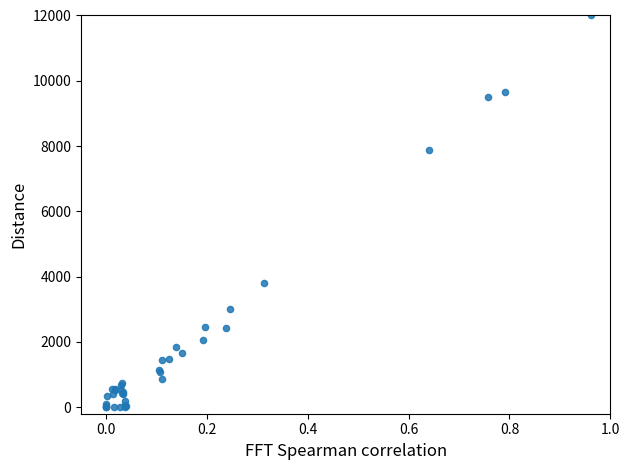

What Y value in the scatter plot is closest to 6000?

7881.4